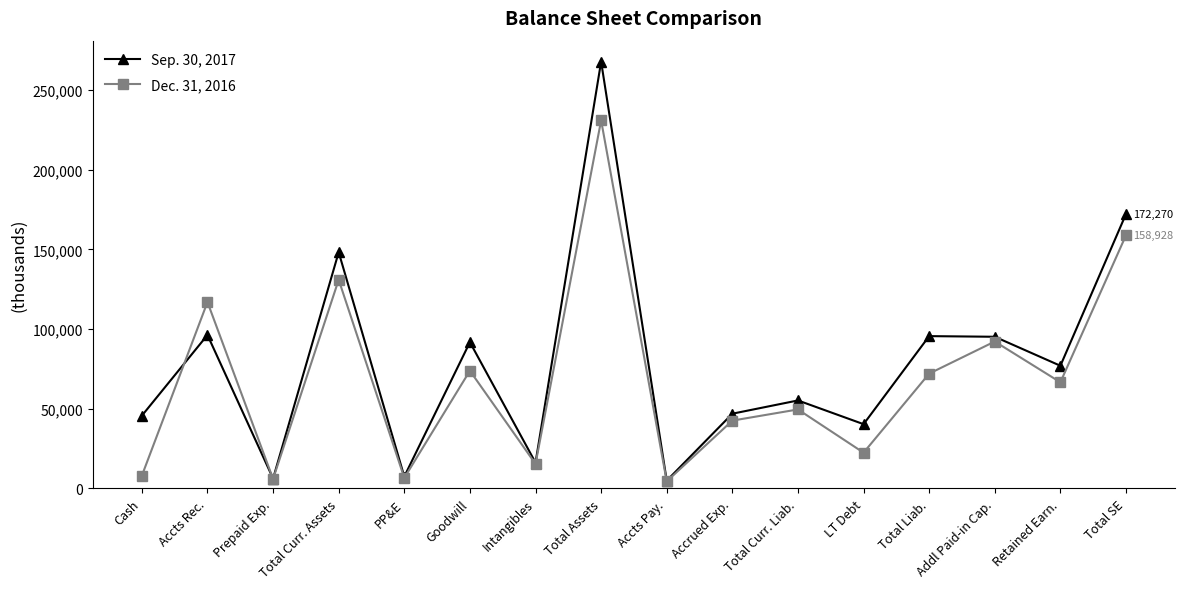

Which series has the largest range (max minus min)?

Sep. 30, 2017